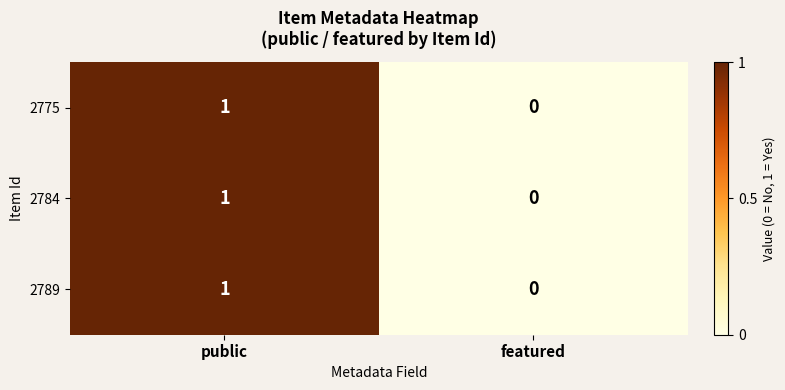

The 2789 series shows 0 at featured. True or false?

True